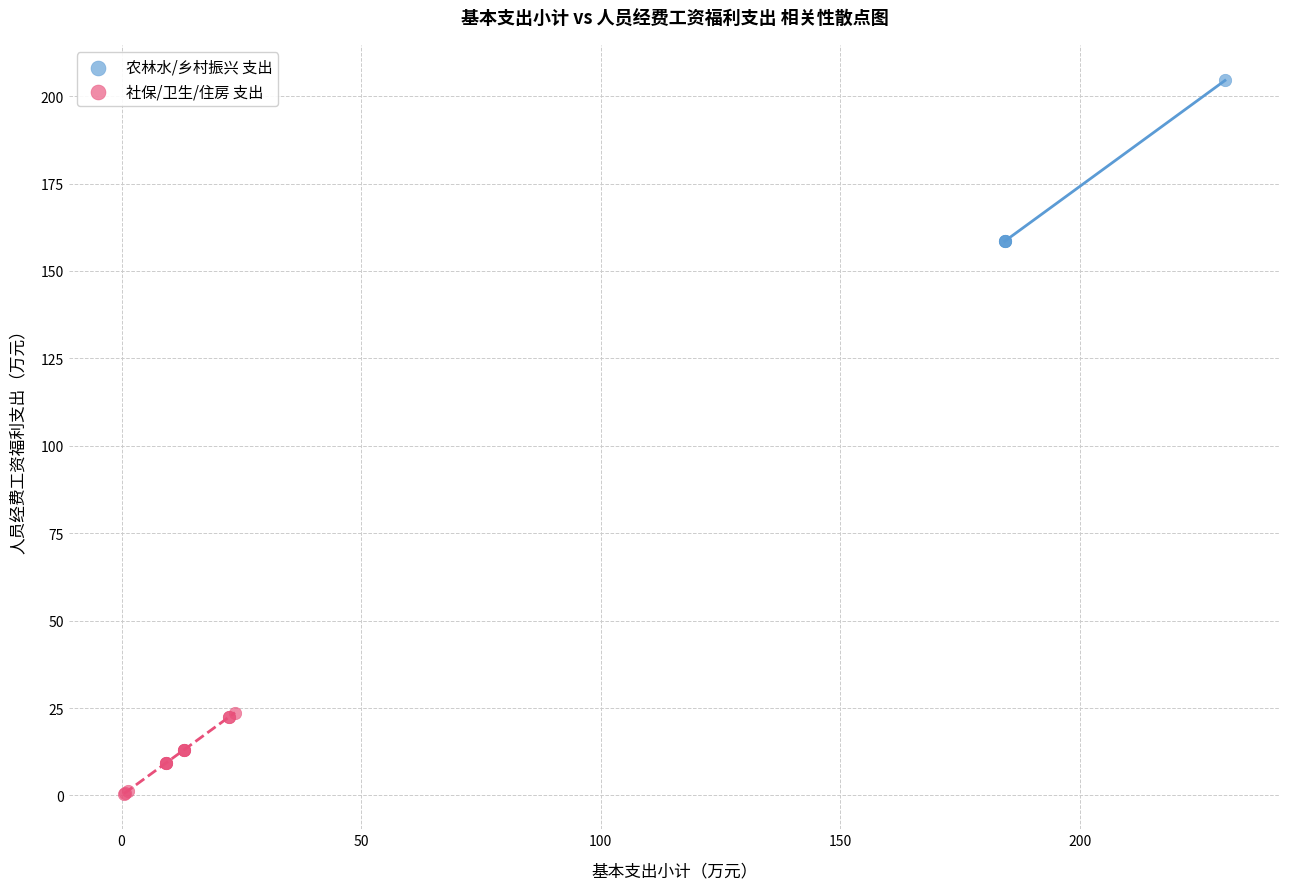

What are all the series names shown in the legend?

农林水/乡村振兴 支出, 社保/卫生/住房 支出